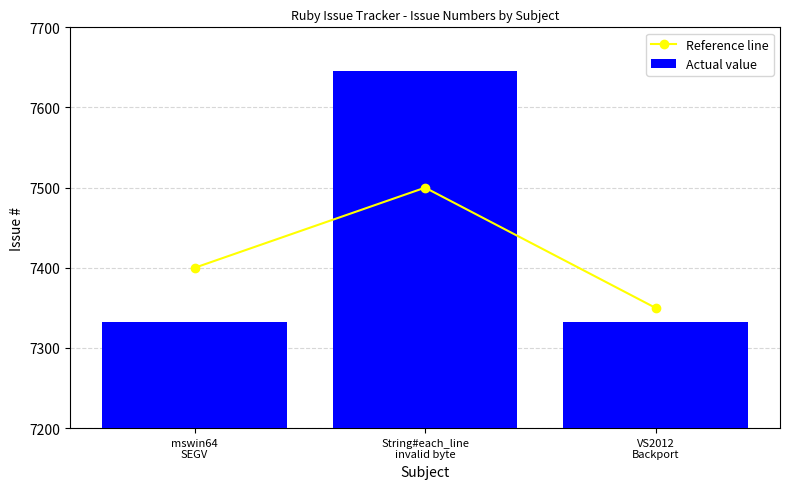

List the series in order of their peak value, highest first.

Actual value, Reference line